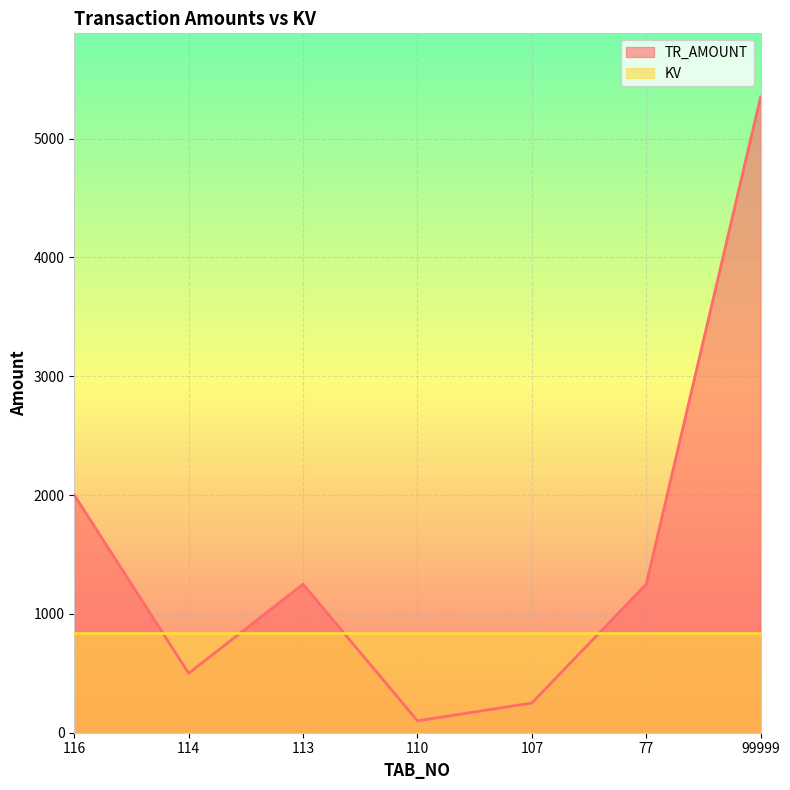

Read the value at 110, to the nearest 50.

100